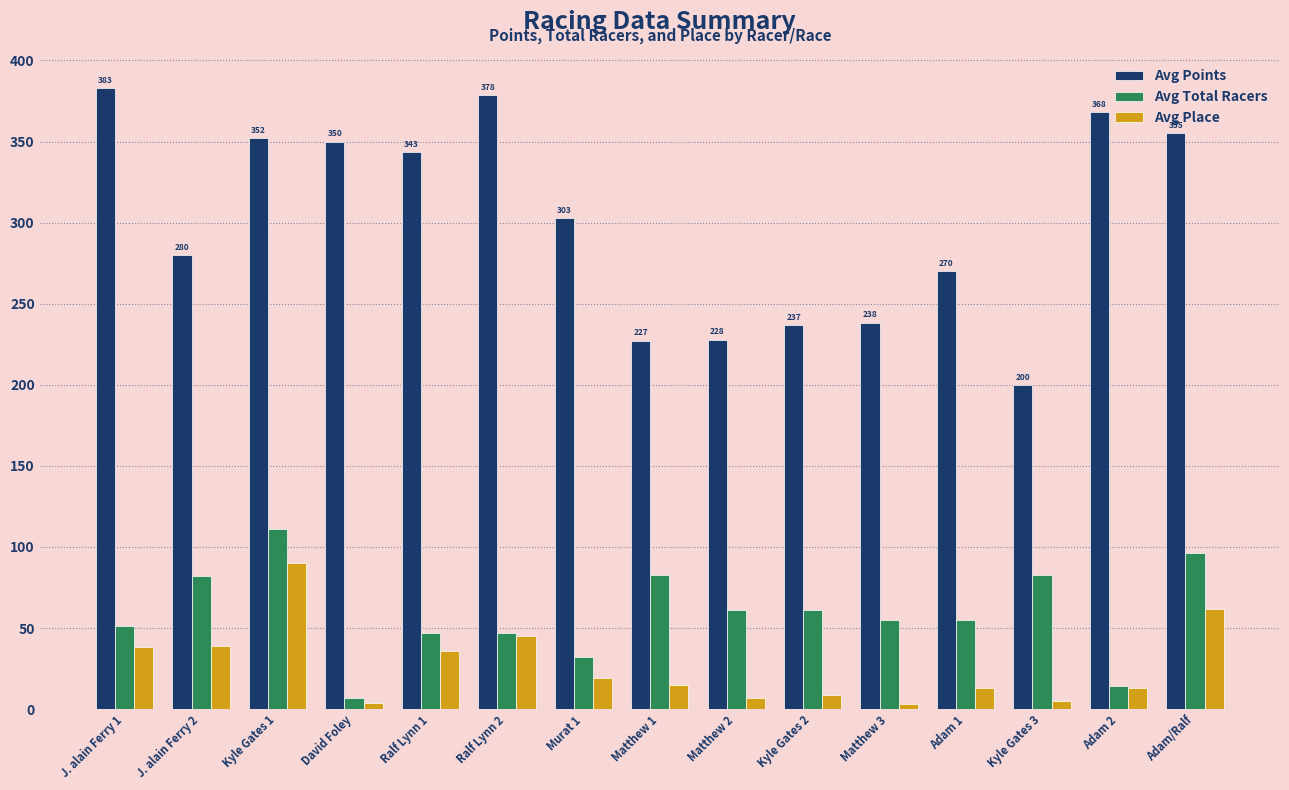

What value does the Avg Total Racers series have at Ralf Lynn 1?

47.0